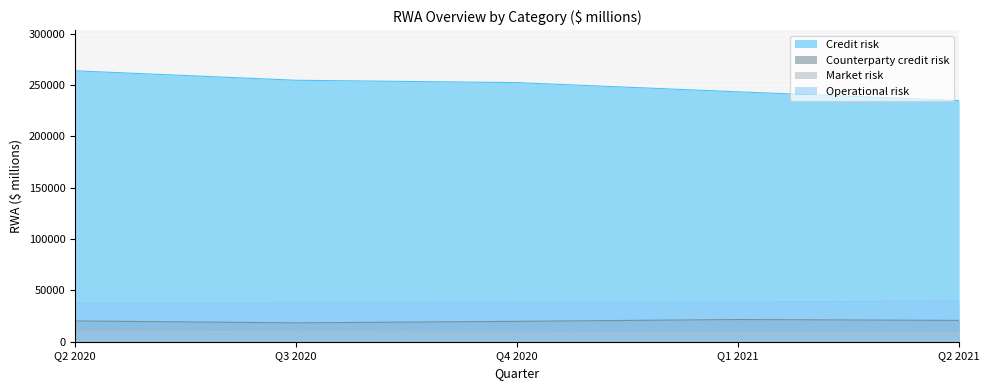

True or false: Counterparty credit risk and Operational risk intersect in this chart.

False